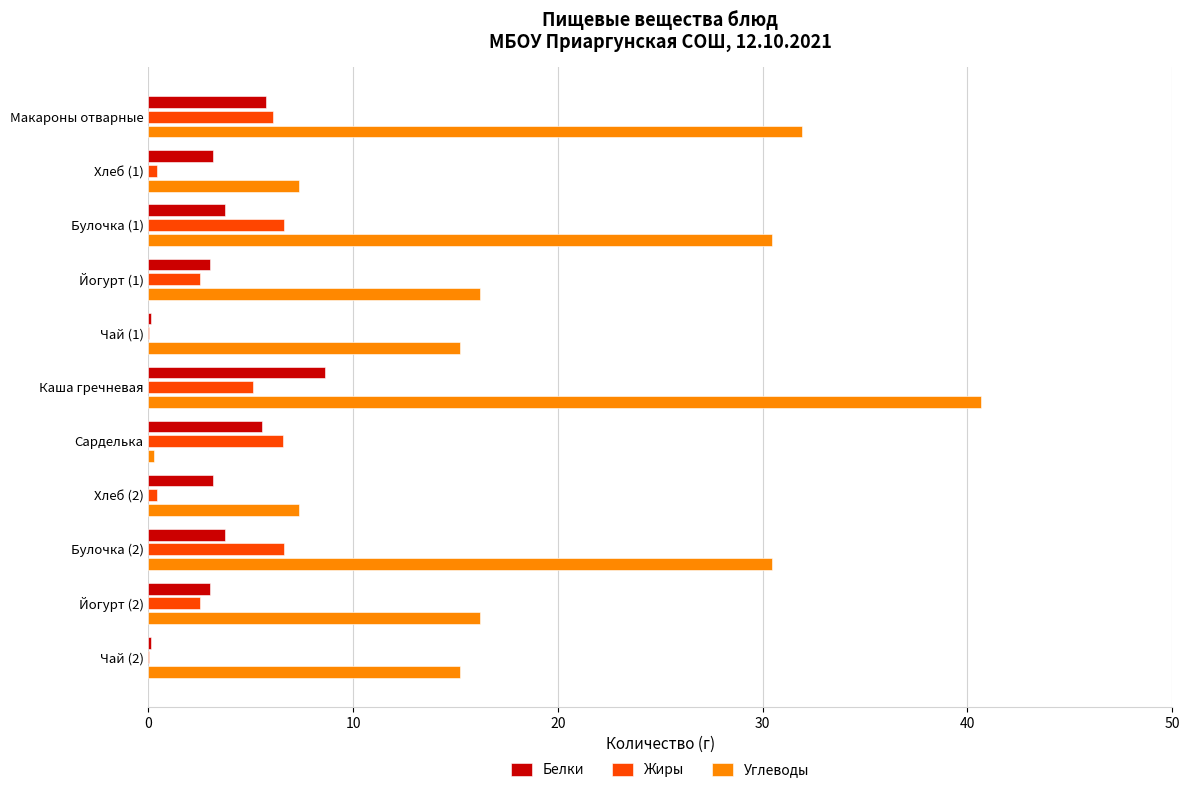

Which series changed the most between Булочка (1) and Йогурт (2)?

Углеводы